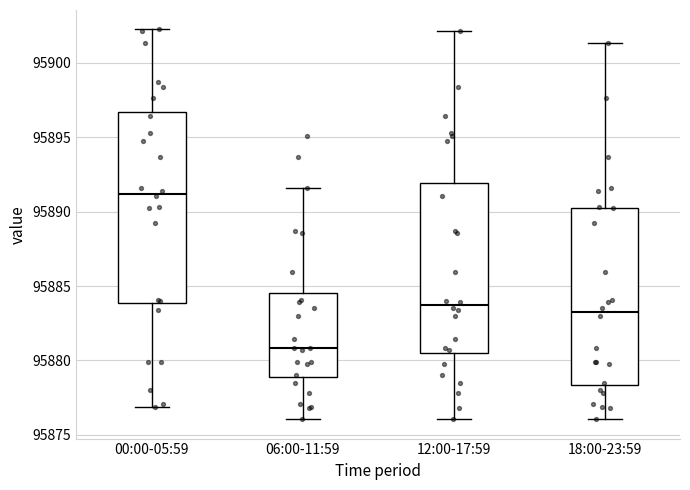

Which box is the tallest, from its lower edge to its upper edge?

00:00-05:59